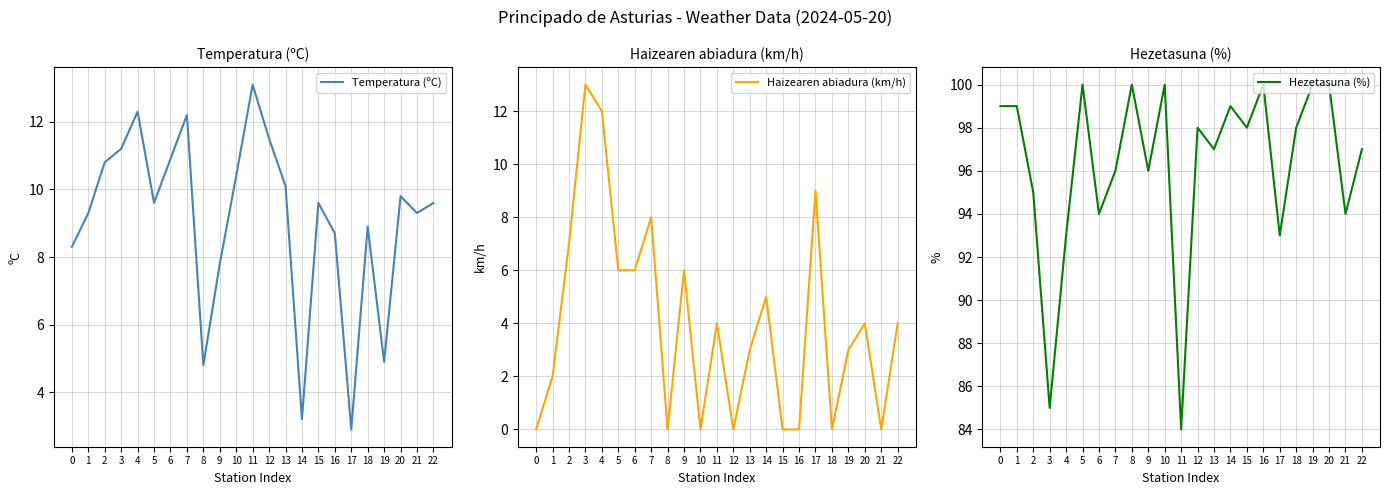

Which series has the widest spread of values?

Hezetasuna (%)